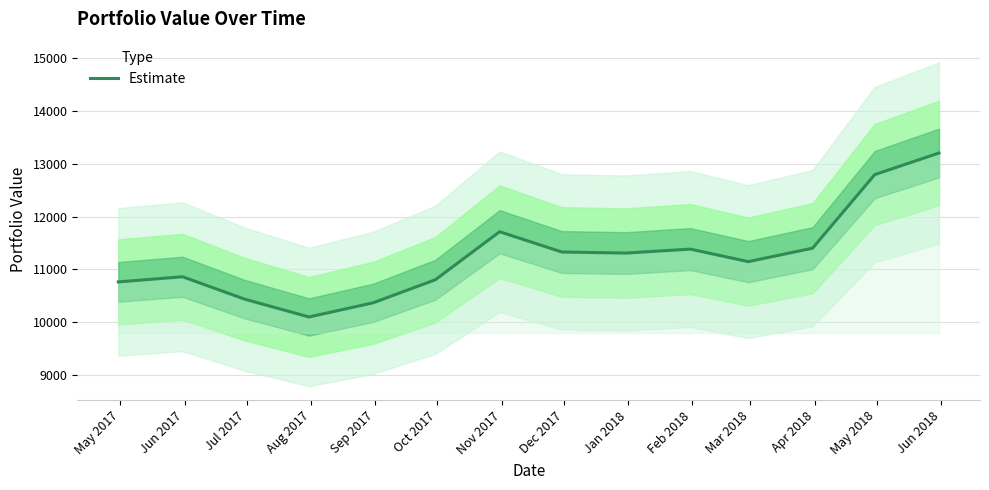

Rank the categories by value from highest to lowest.

Jun 2018, May 2018, Nov 2017, Apr 2018, Feb 2018, Dec 2017, Jan 2018, Mar 2018, Jun 2017, Oct 2017, May 2017, Jul 2017, Sep 2017, Aug 2017